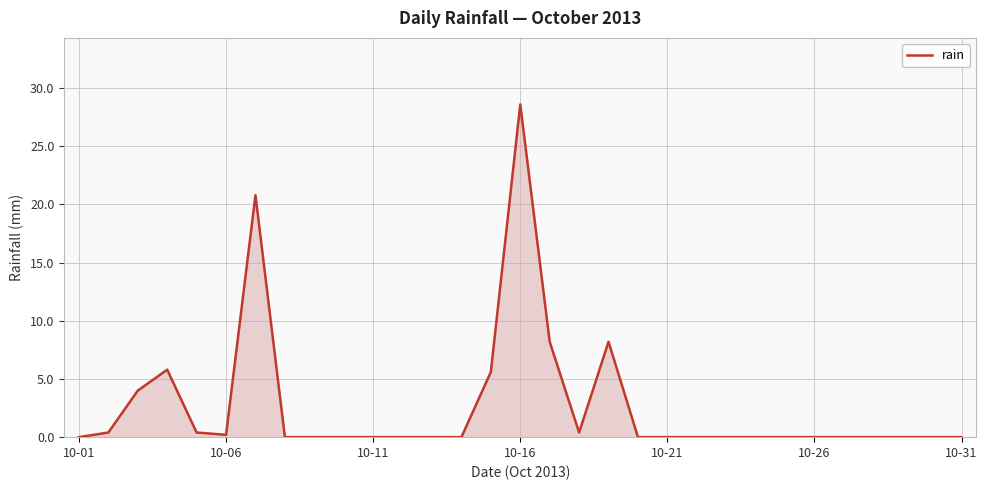

Reading left to right, list all the values displayed in this chart.

0.0	0.4	4.0	5.8	0.4	0.2	20.8	0.0	0.0	0.0	0.0	0.0	0.0	0.0	5.6	28.6	8.2	0.4	8.2	0.0	0.0	0.0	0.0	0.0	0.0	0.0	0.0	0.0	0.0	0.0	0.0